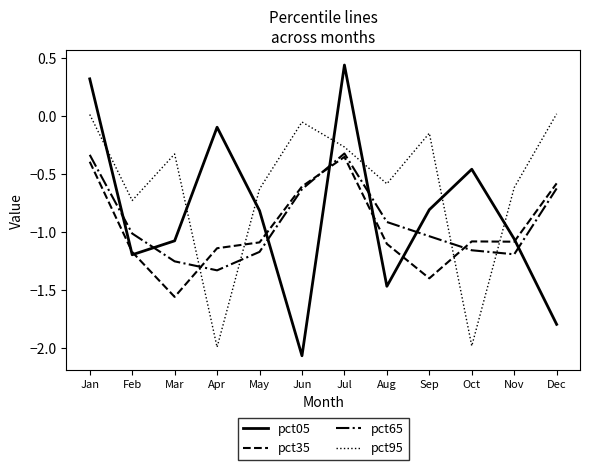

Between which two adjacent categories do pct05 and pct65 first intersect?

Jan and Feb